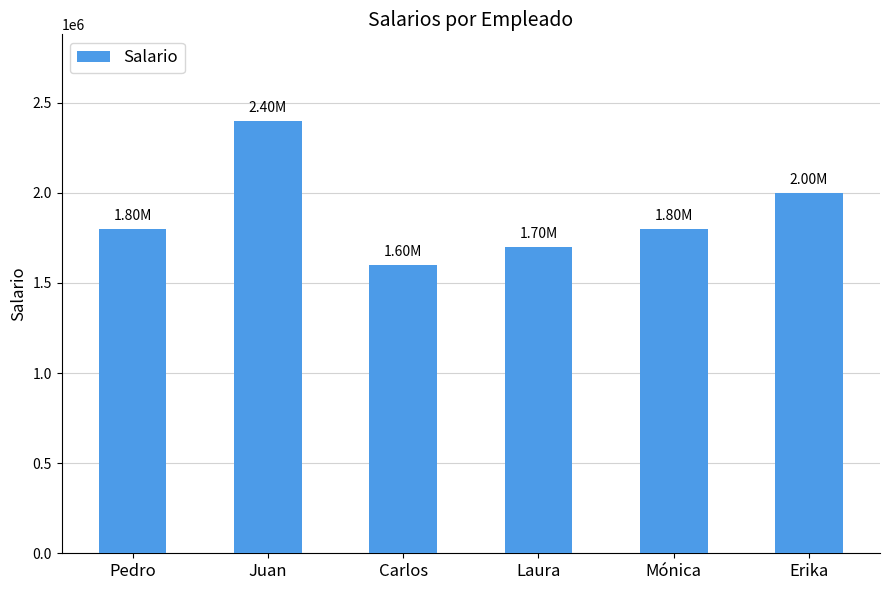

Count the values in the range 1700000 to 2000000.

4